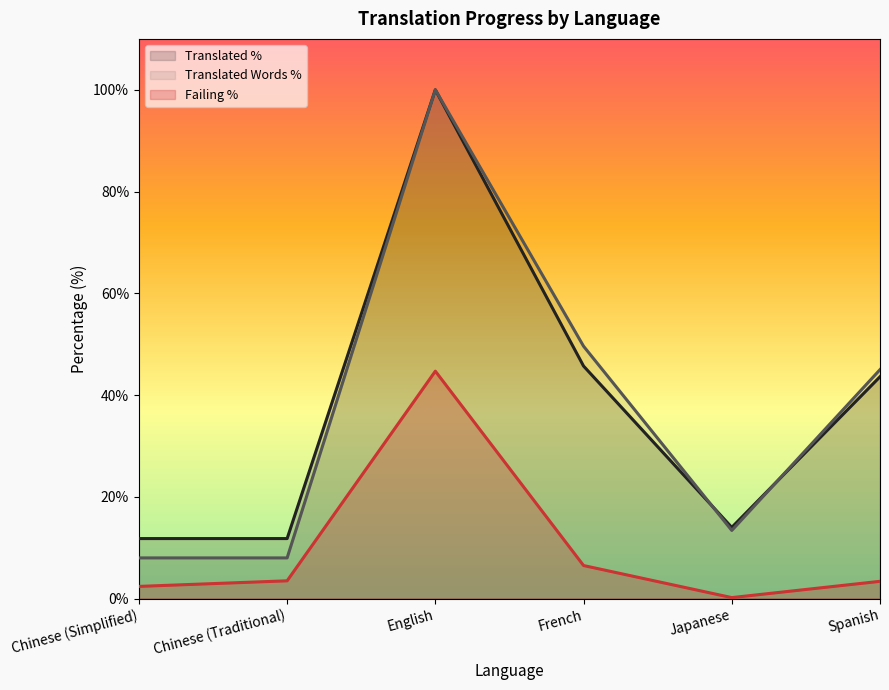

What is the sum of the translated_words_percent values at Chinese (Simplified) and French?

57.6